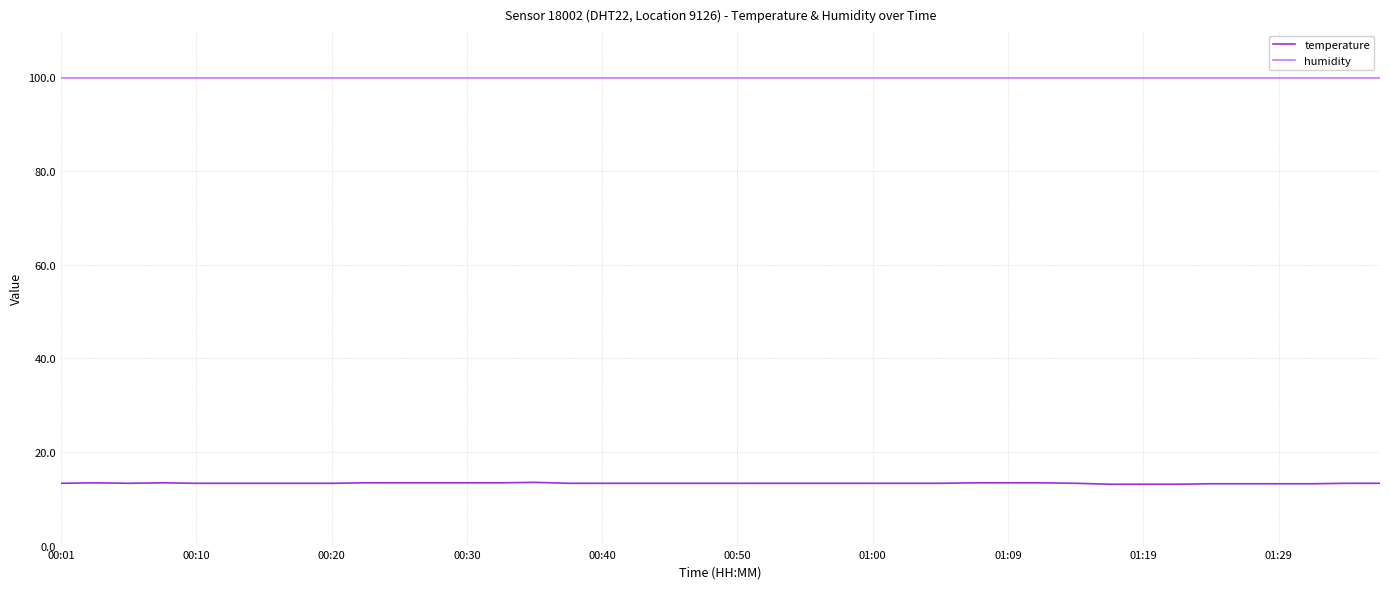

Which series has the largest range (max minus min)?

temperature